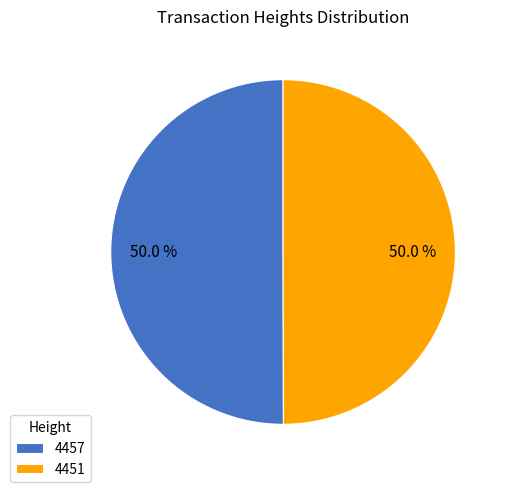

Approximately how many times larger is the value at 4457 compared to 4451?

1.0